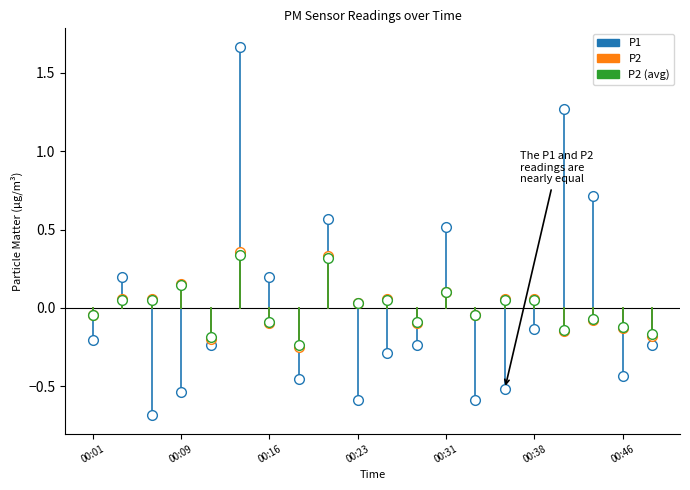

How many lines are shown in the chart?

3